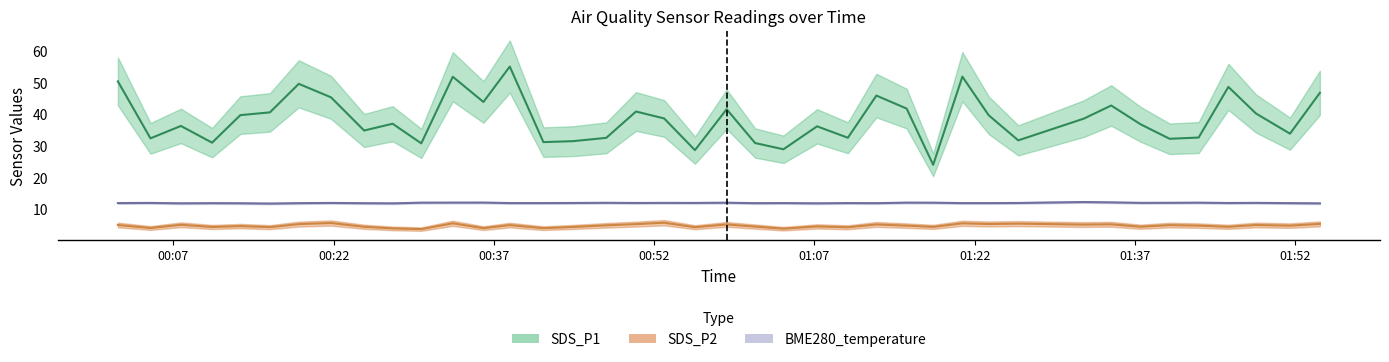

What is the average value of the SDS_P1 series?

38.6